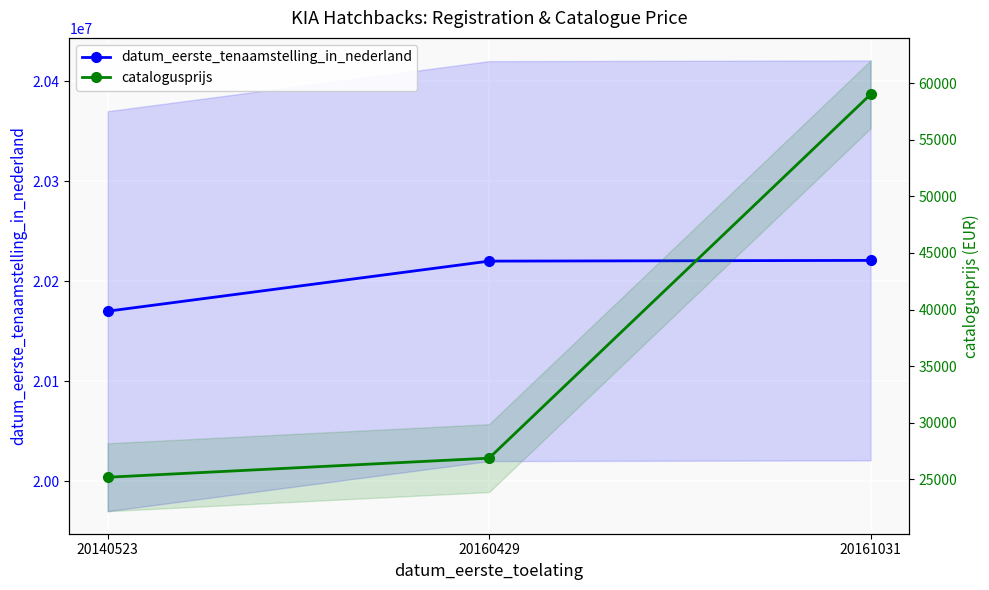

Reading left to right, transcribe all the data shown in this chart.

datum_eerste_tenaamstelling_in_nederland: 20140523=20170113	20160429=20220203	20161031=20220930
catalogusprijs: 20140523=25181	20160429=26869	20161031=59018